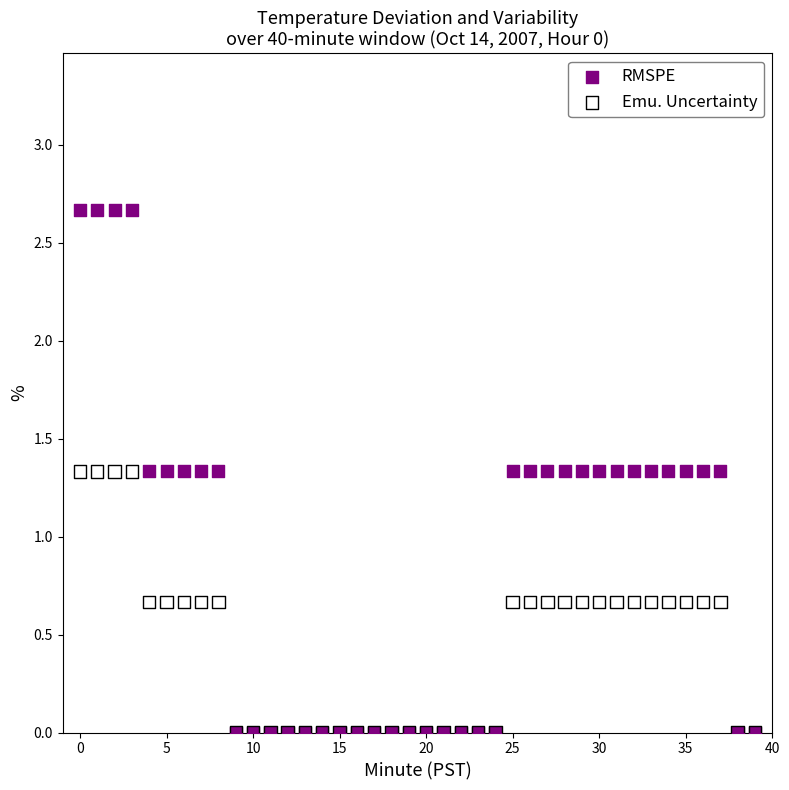

What are all the series names shown in the legend?

RMSPE, Emu. Uncertainty